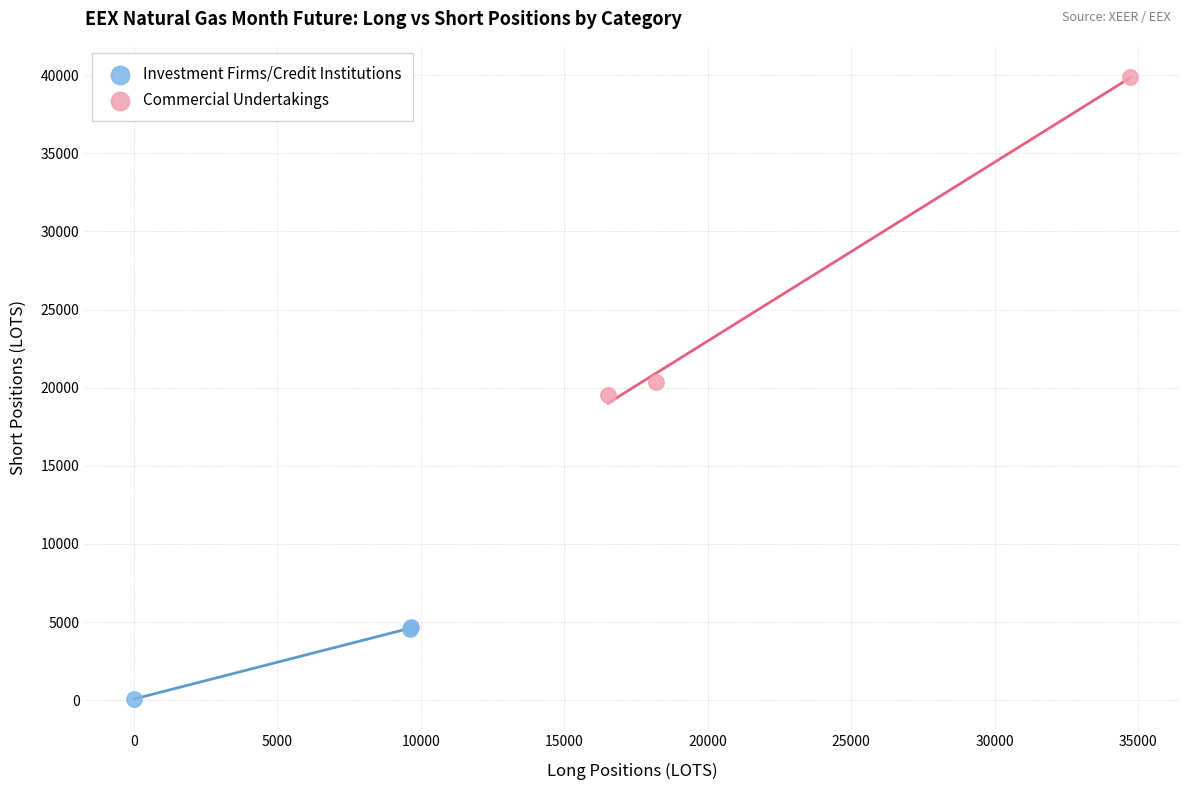

Which series reaches the maximum Y coordinate?

Commercial Undertakings